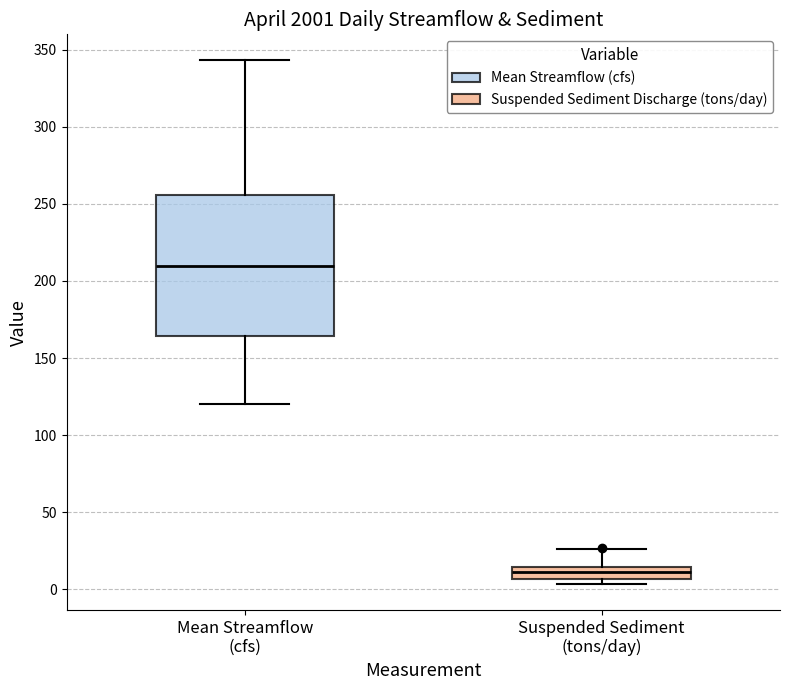

Where is the upper edge of the box for Mean Streamflow (cfs) on the y-axis? The values are not printed on the chart, so give them approximately, as read against the axis.

255